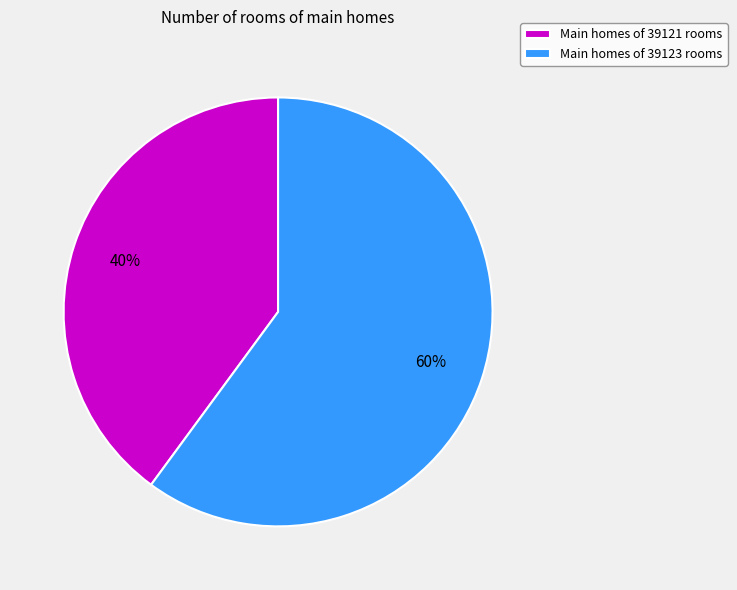

What percentage is the Main homes of 39123 rooms slice, to the nearest percent?

60%